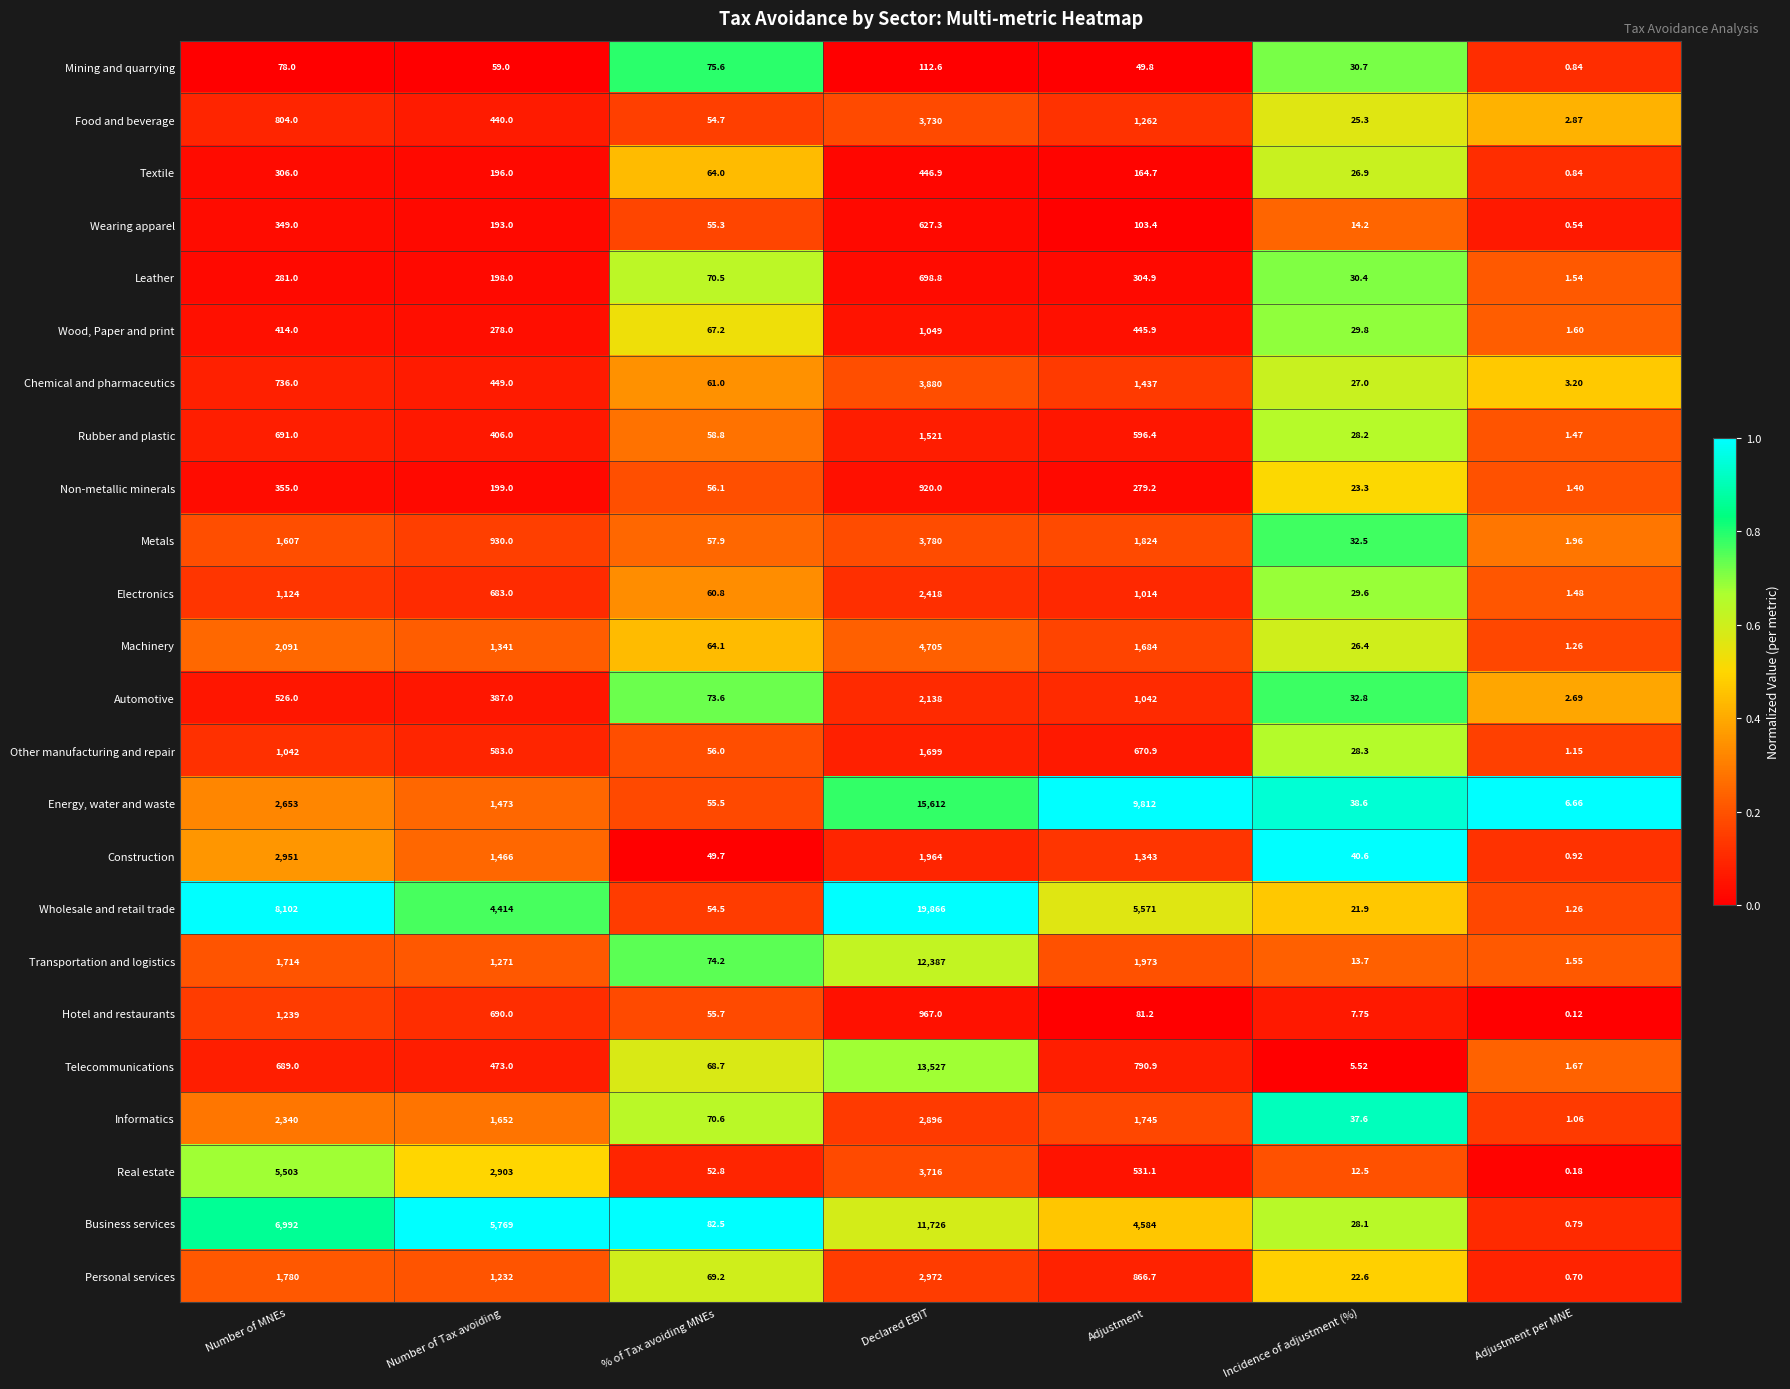

Which category has the lowest value in the Energy, water and waste series?

Adjustment per MNE